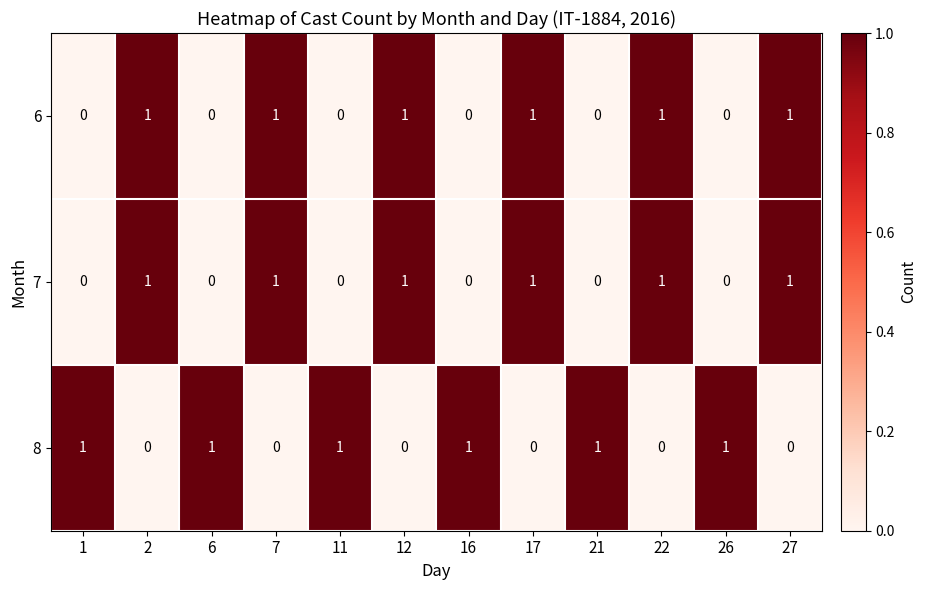

Count the 6 values in the range 0 to 1.

12